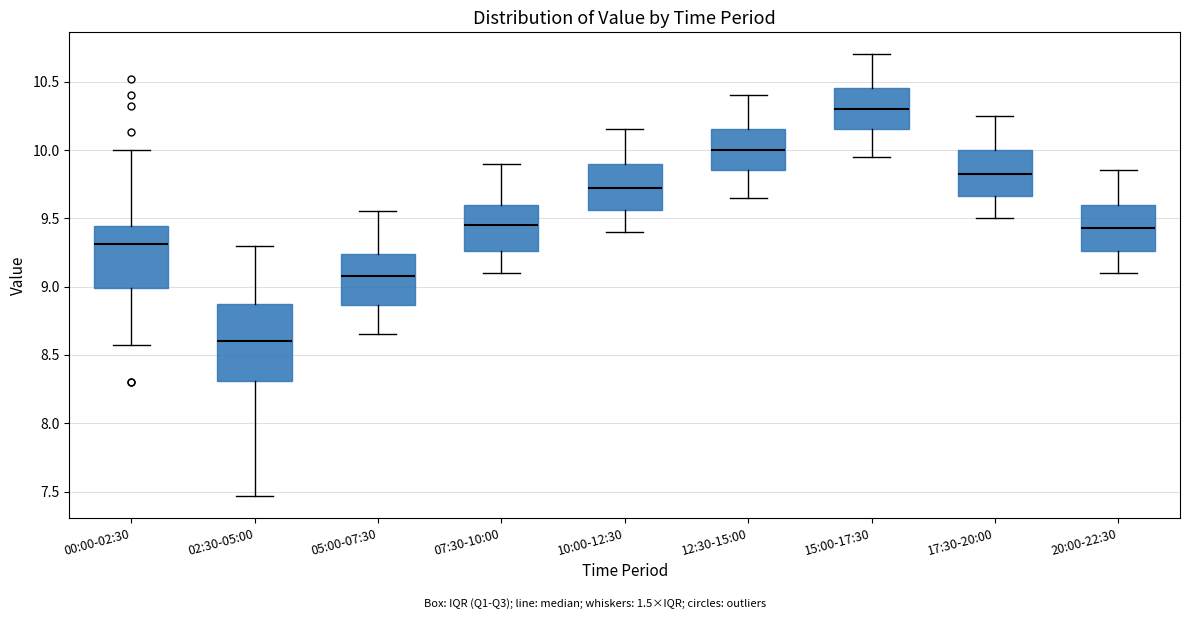

Where does the upper whisker of the box for 05:00-07:30 end on the y-axis? The values are not printed on the chart, so give them approximately, as read against the axis.

9.55